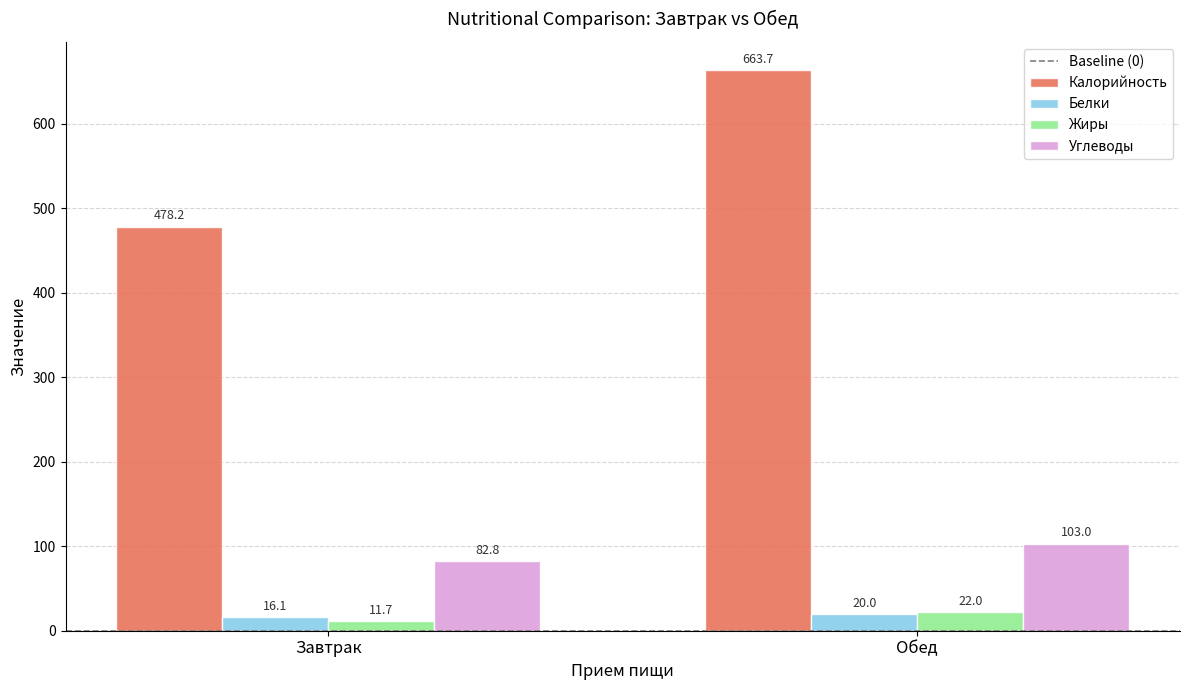

At which category does the chart reach its peak across all series?

Обед